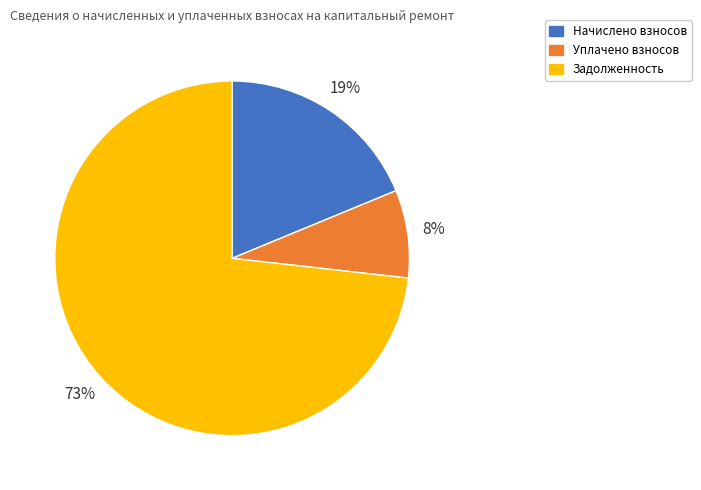

Do Начислено взносов and Задолженность together represent more than half of the pie?

Yes